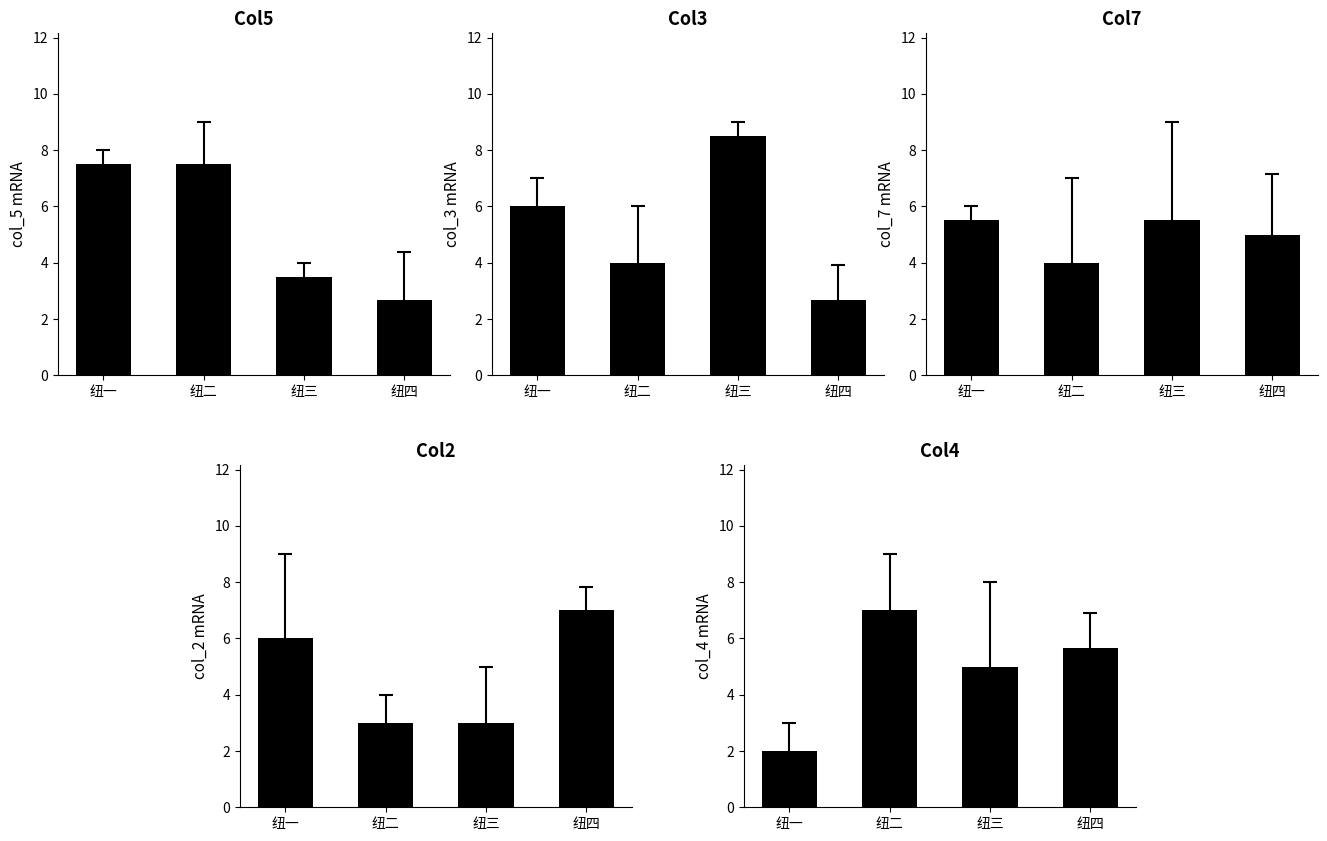

Count the number of data series in this chart.

5